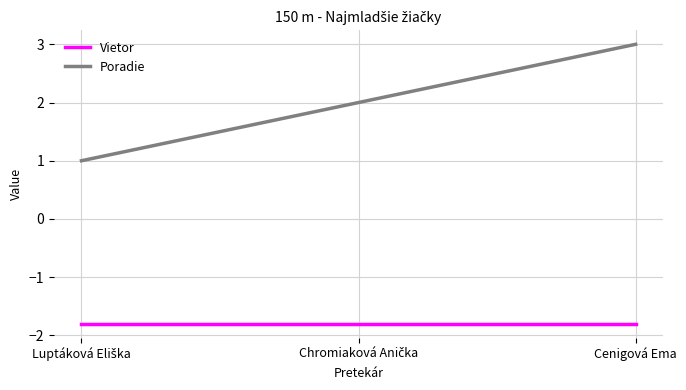

Is it true that Vietor equals -1.8 at Cenigová Ema?

True